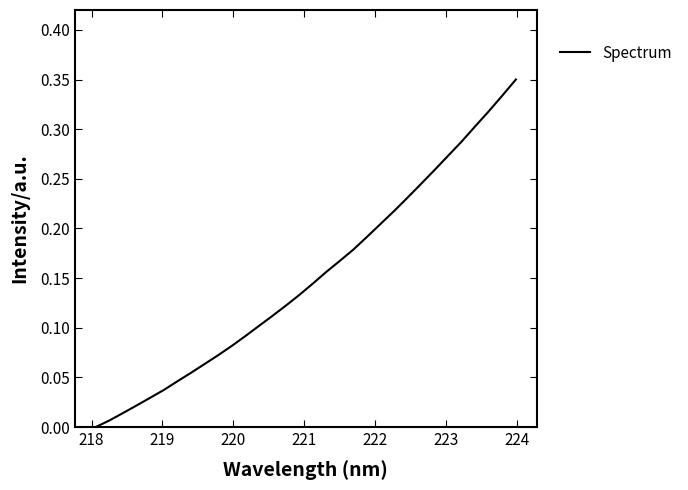

True or false: the data has more than 2 interior local peaks.

False